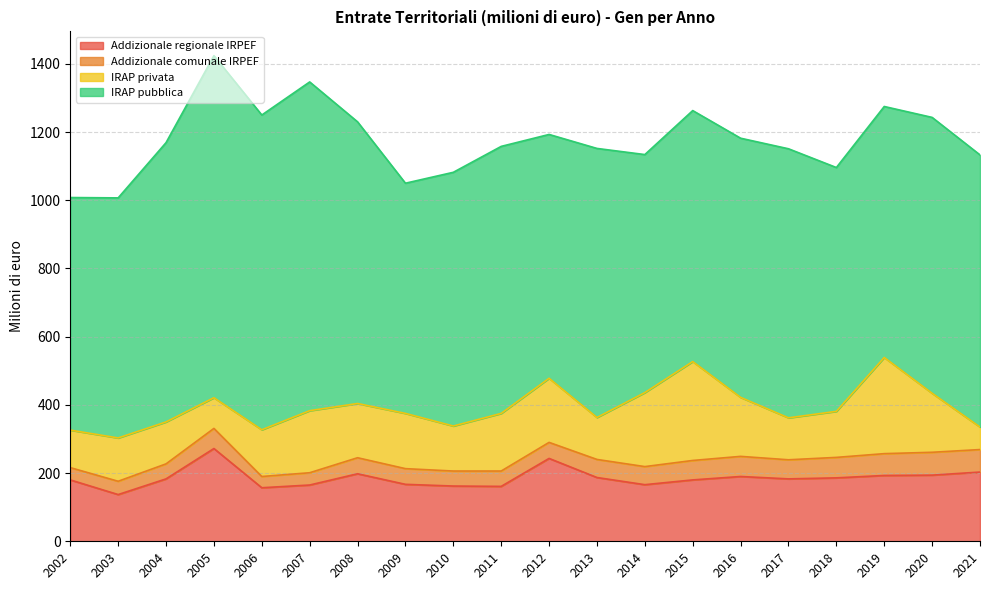

Is it true that IRAP privata equals 217 at 2014?

True